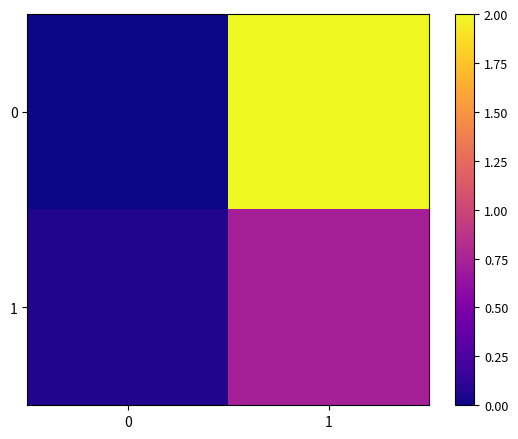

What is the total value across all series at 0?

0.1